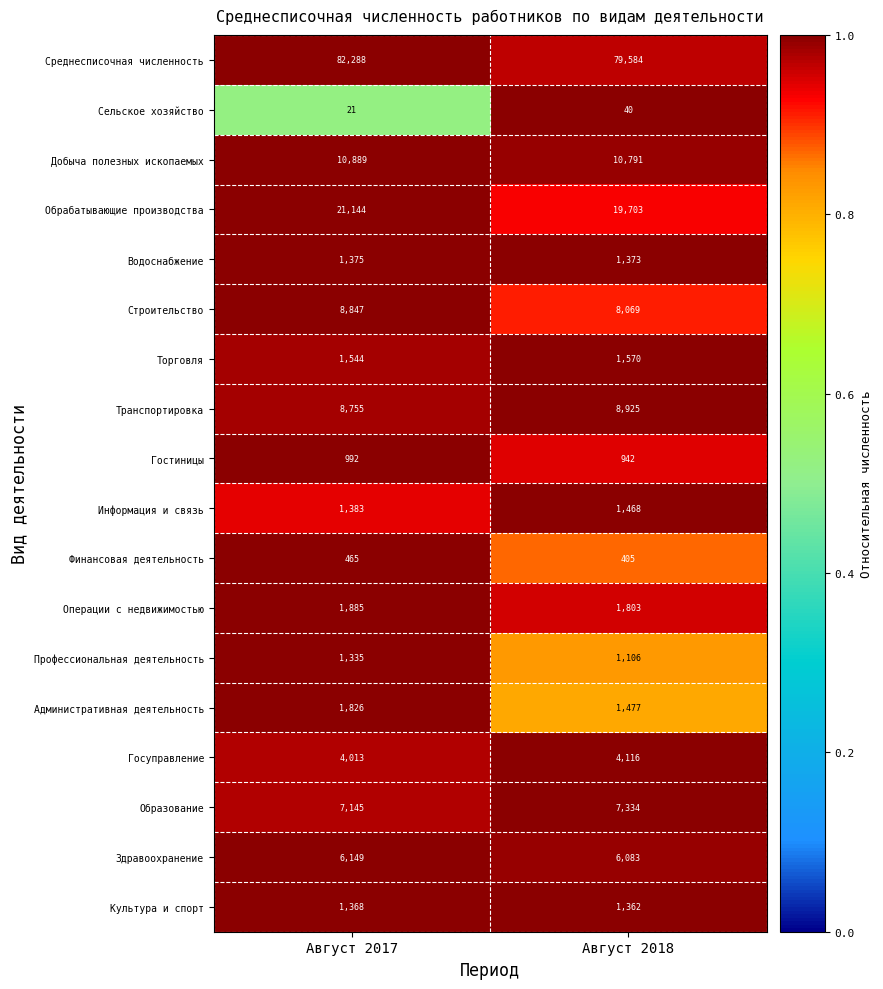

What is the total value across all series at Август 2018?

156151